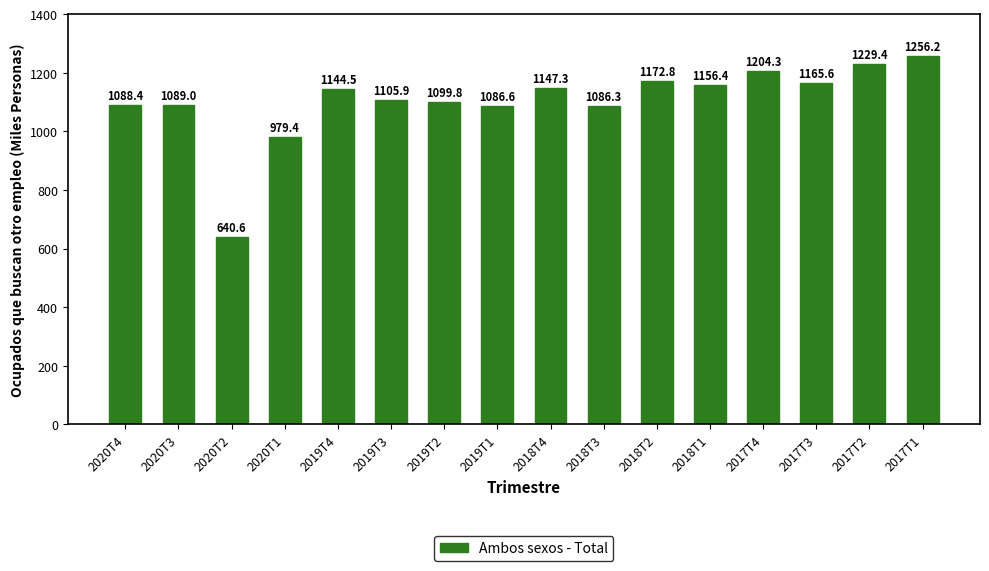

What is the change in value from 2019T4 to 2017T4?

+59.8